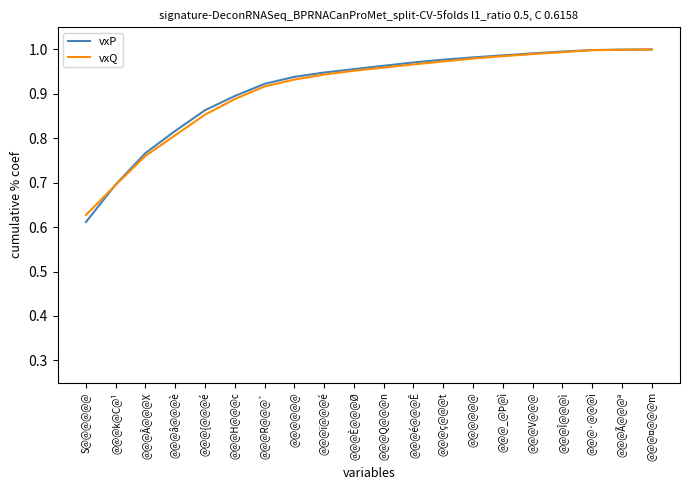

Where is vxQ nearest to the value 0?

S@@@@@@